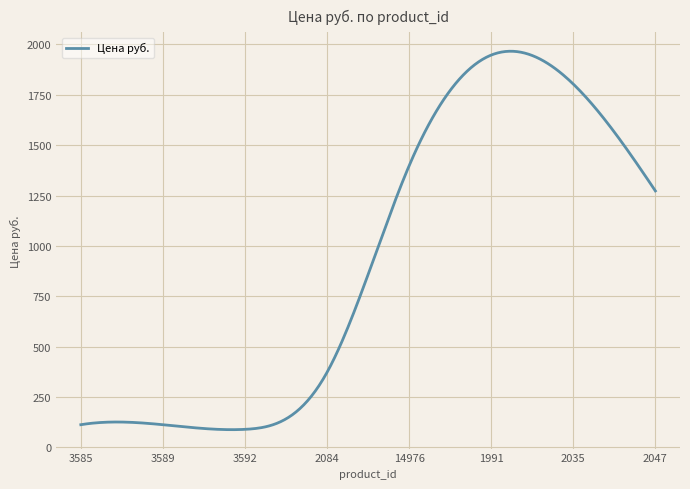

What is the difference between the maximum and minimum values?

1877.6